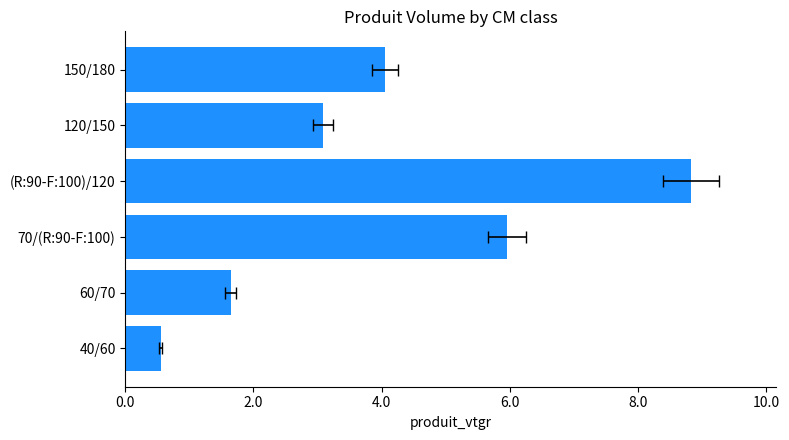

How many values exceed 4?

3